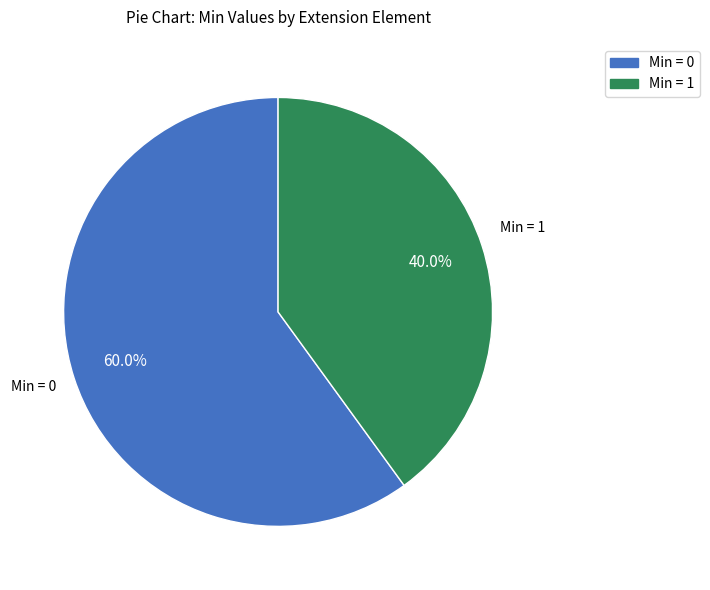

Is there a majority slice in this chart?

Yes